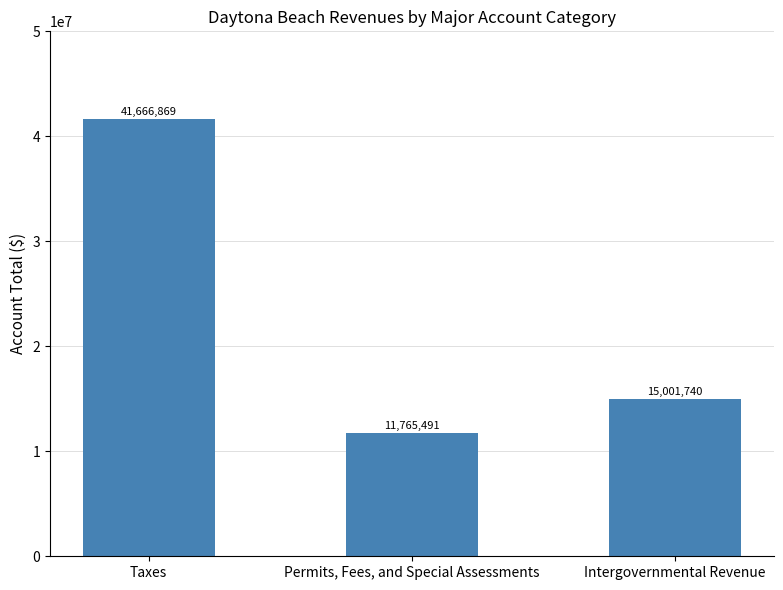

What is the change in value from Taxes to Intergovernmental Revenue?

-26665129